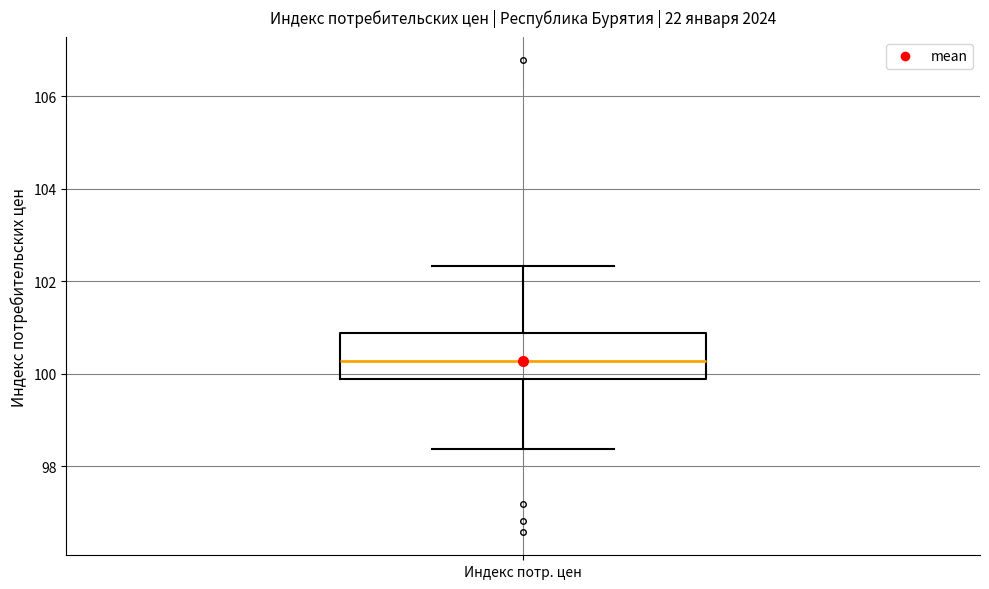

Read this box plot against the y-axis: the position of the median line, the range covered by the box, and the ends of both whiskers. The values are not printed on the chart, so give them approximately, as read against the axis.

median 100.2, box 99.8 to 100.8, whiskers 98.4 to 102.4